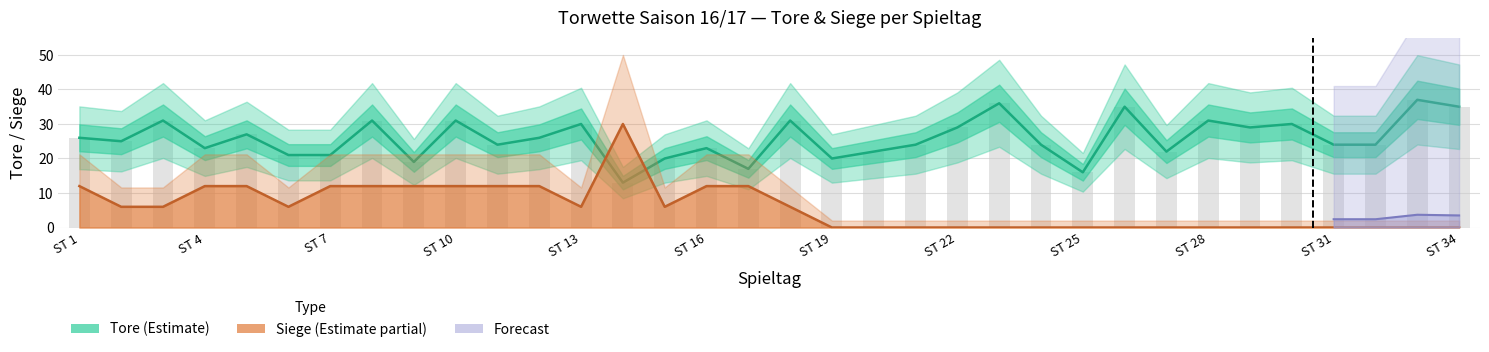

What is the sum of all Siege values?

198